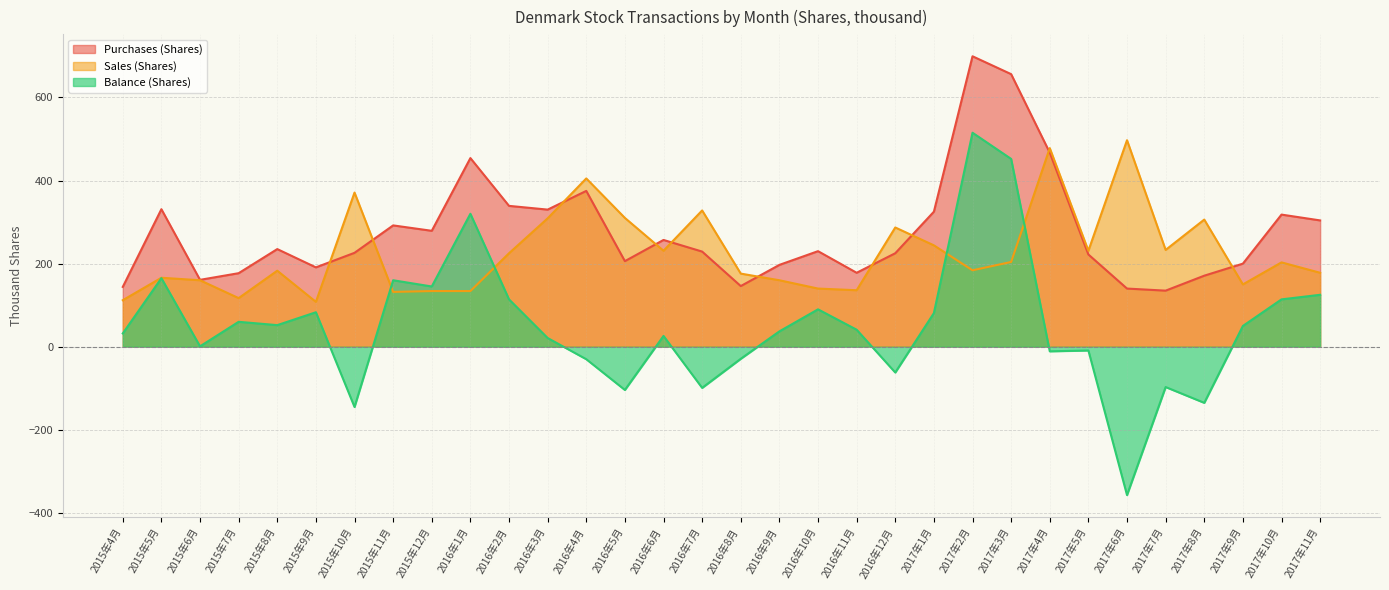

What position from the right is 2017年3月?

9